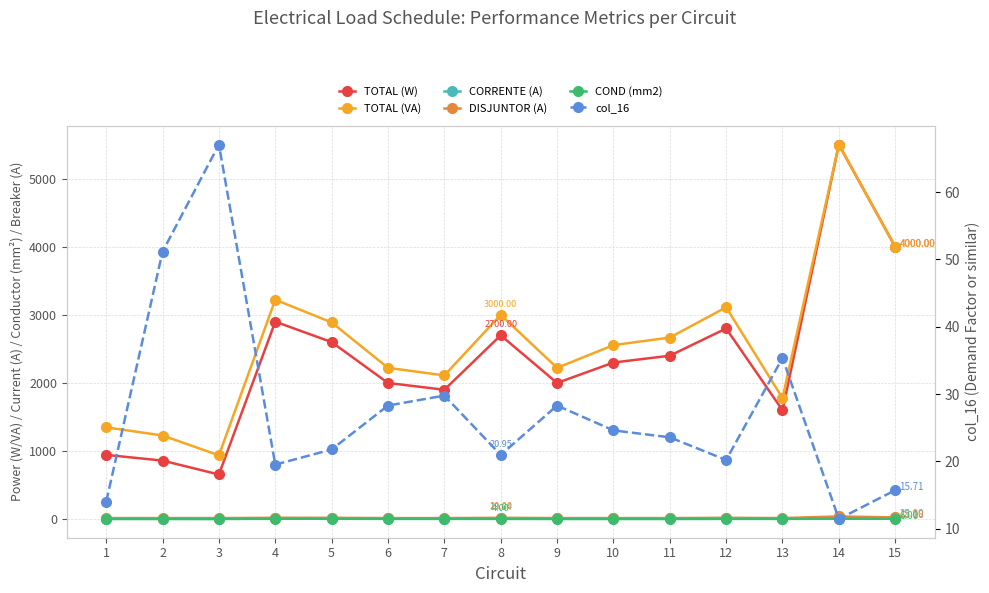

At which category is the sum across all series the highest?

14